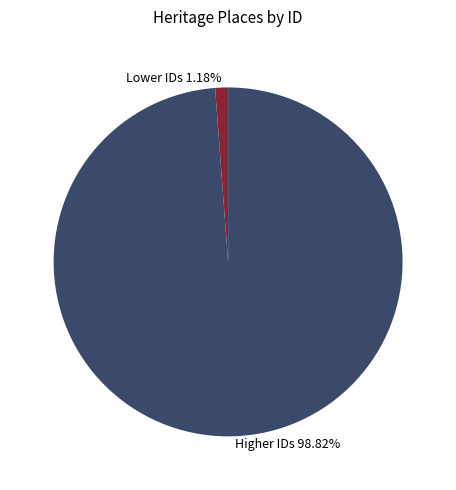

Is the sum of Higher IDs 98.82% and Lower IDs 1.18% greater than half?

Yes